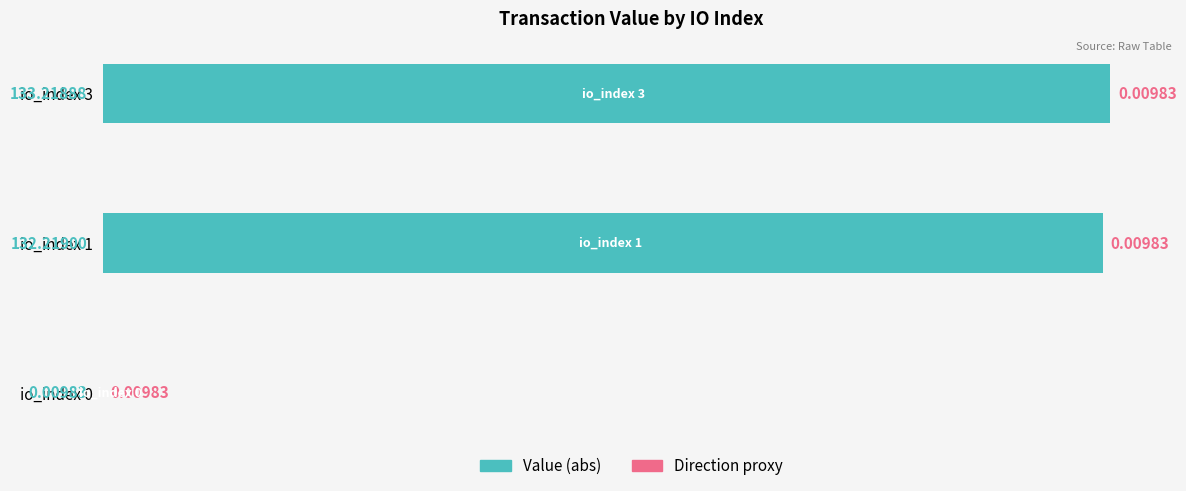

At which category is the sum across all series the highest?

io_index 3